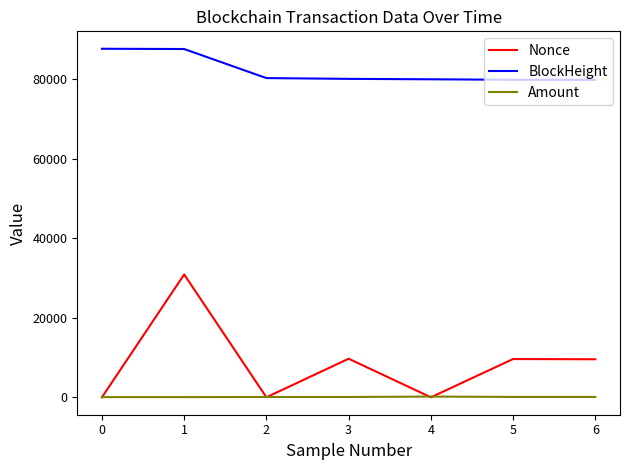

Between which two adjacent categories do Amount and Nonce first intersect?

0 and 1